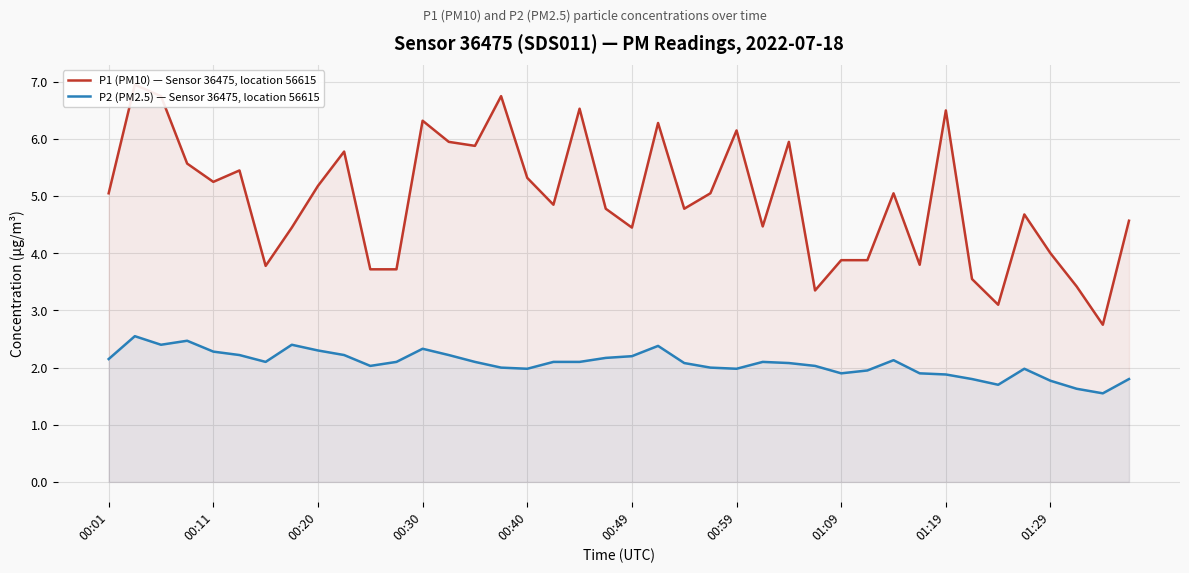

What is the difference between the highest and lowest values at 27?

1.3